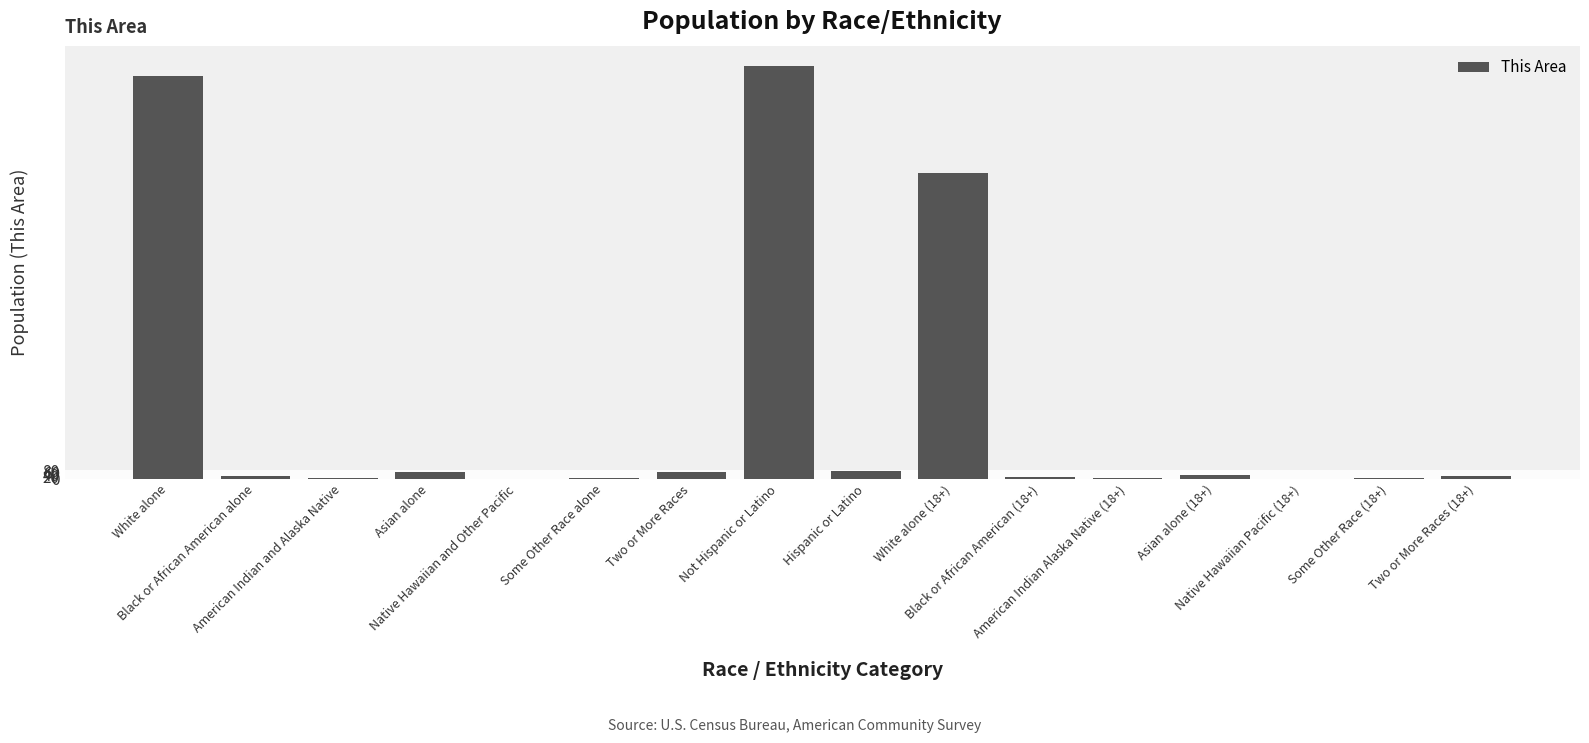

Which has a higher value, Native Hawaiian and Other Pacific or Two or More Races?

Two or More Races